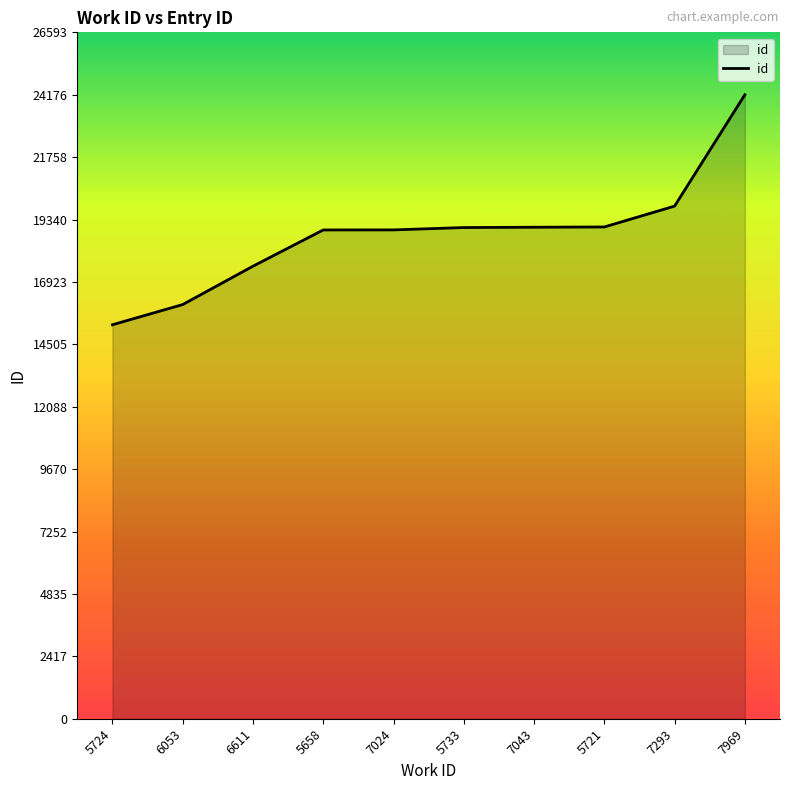

Which category has the lowest value across all series?

5724